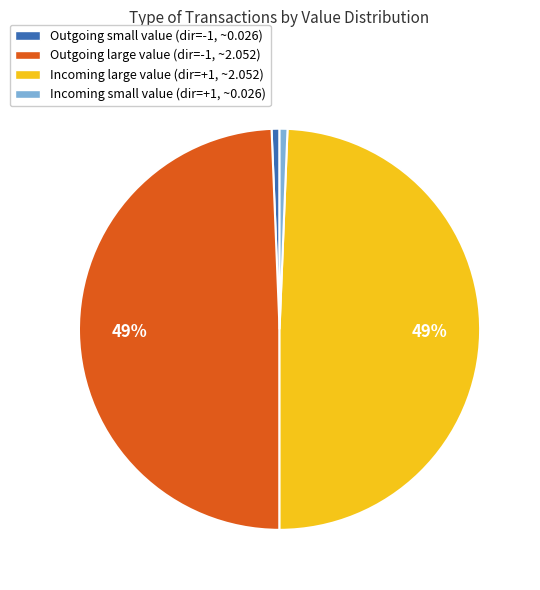

True or false: Outgoing small value (dir=-1, ~0.026) accounts for 14% of the total.

False